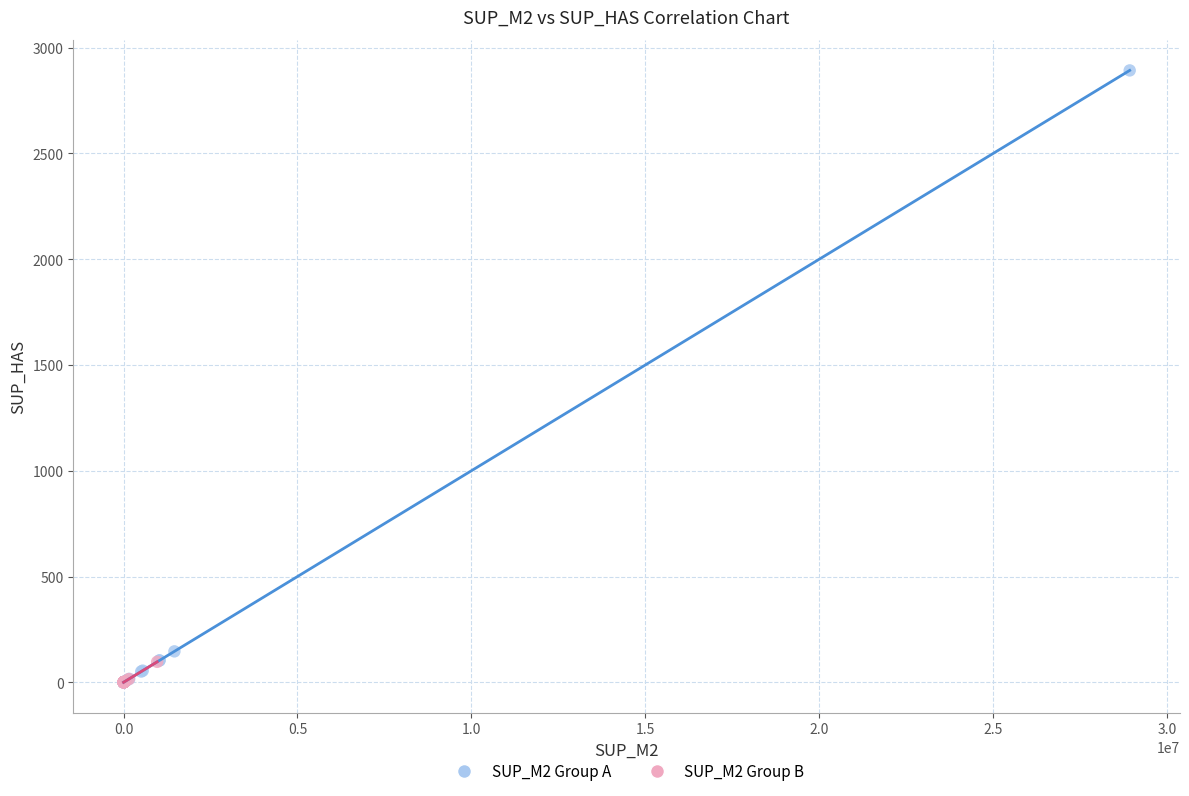

Which series has the largest Y range (max minus min)?

SUP_M2 Group A